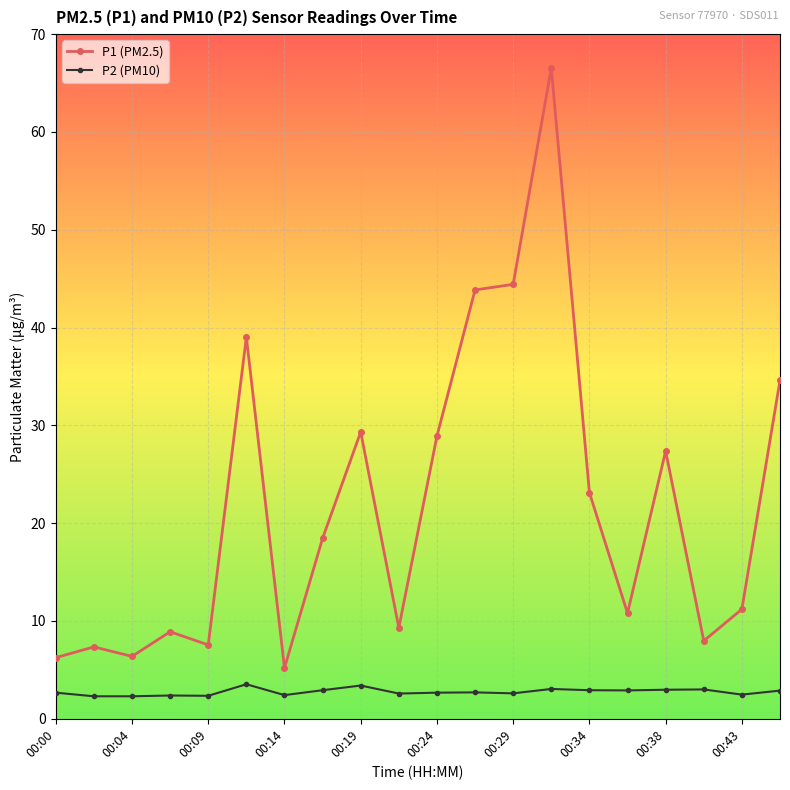

Which series has the largest range (max minus min)?

P1 (PM2.5)